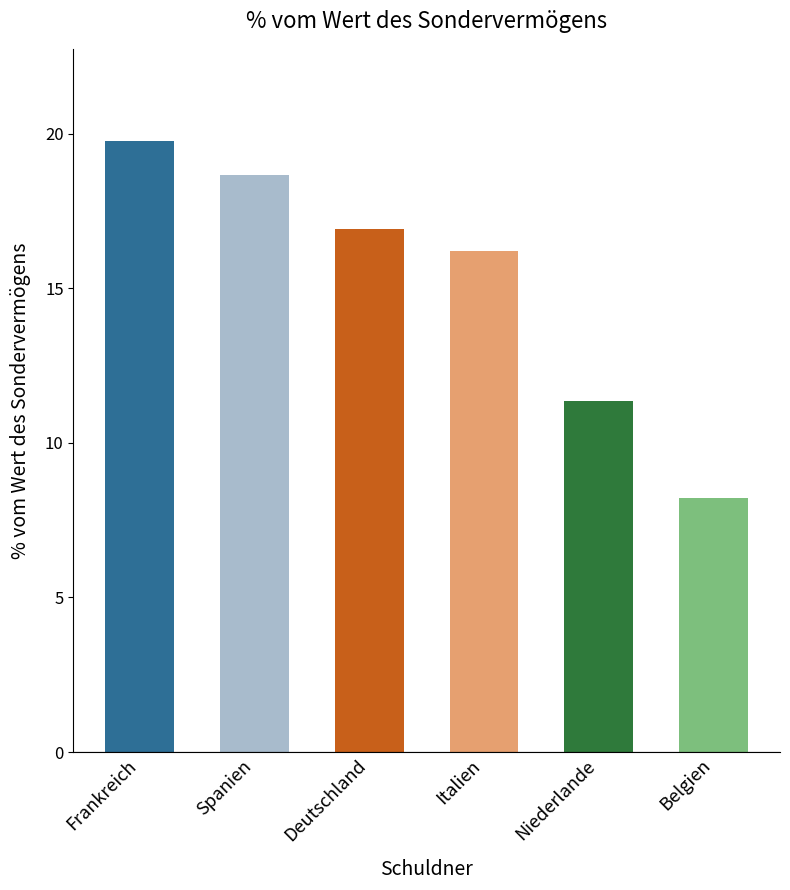

The value at Deutschland is 30.3. True or false?

False